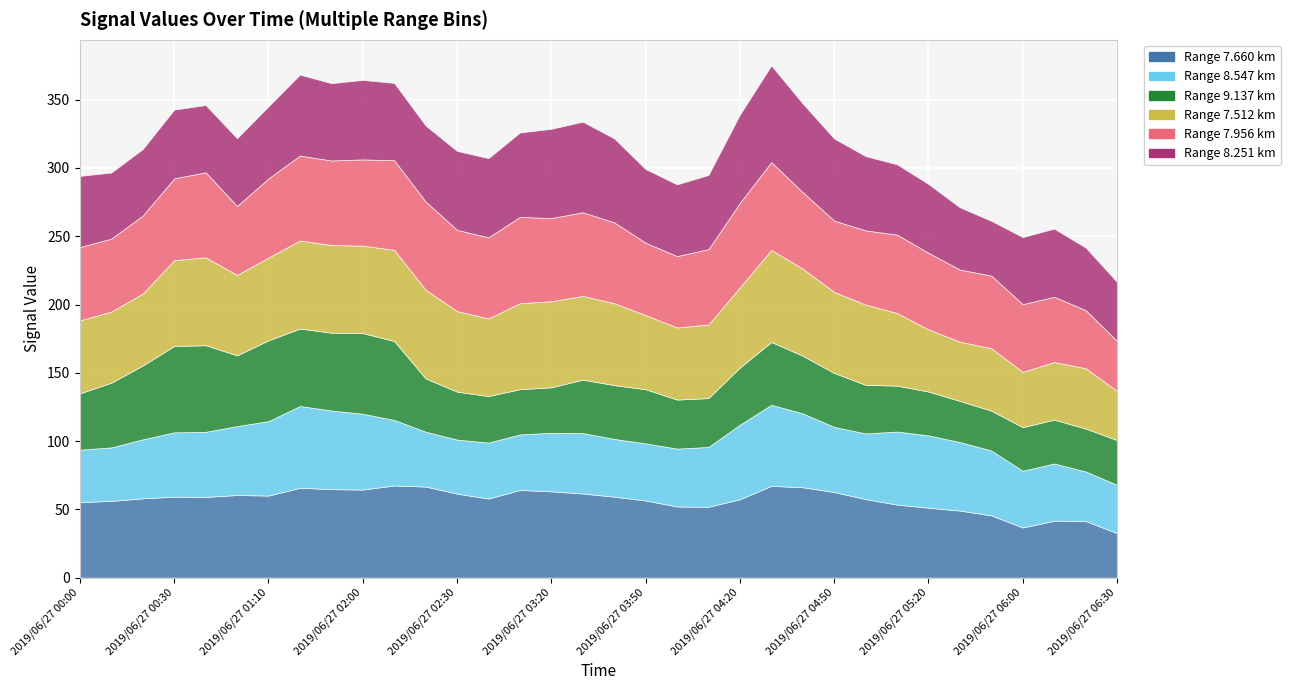

Reading right to left, list all the values displayed in this chart.

7.660: 2019/06/27 06:30=32.6	2019/06/27 06:20=41.5	2019/06/27 06:10=41.7	2019/06/27 06:00=36.7	2019/06/27 05:40=45.6	2019/06/27 05:30=49.1	2019/06/27 05:20=51.2	2019/06/27 05:10=53.5	2019/06/27 05:00=57.5	2019/06/27 04:50=62.7	2019/06/27 04:40=66.2	2019/06/27 04:30=67.2	2019/06/27 04:20=57.4	2019/06/27 04:10=51.9	2019/06/27 04:00=52.1	2019/06/27 03:50=56.5	2019/06/27 03:40=59.3	2019/06/27 03:30=61.6	2019/06/27 03:20=63.2	2019/06/27 03:10=64.2	2019/06/27 02:40=57.9	2019/06/27 02:30=61.5	2019/06/27 02:20=66.7	2019/06/27 02:10=67.5	2019/06/27 02:00=64.5	2019/06/27 01:30=64.8	2019/06/27 01:20=65.8	2019/06/27 01:10=60.1	2019/06/27 01:00=60.5	2019/06/27 00:40=59.1	2019/06/27 00:30=59.3	2019/06/27 00:20=58.1	2019/06/27 00:10=56.2	2019/06/27 00:00=55.3
8.547: 2019/06/27 06:30=35.4	2019/06/27 06:20=36.3	2019/06/27 06:10=41.9	2019/06/27 06:00=41.6	2019/06/27 05:40=47.5	2019/06/27 05:30=50.2	2019/06/27 05:20=53.0	2019/06/27 05:10=53.5	2019/06/27 05:00=48.1	2019/06/27 04:50=47.7	2019/06/27 04:40=54.1	2019/06/27 04:30=59.4	2019/06/27 04:20=54.6	2019/06/27 04:10=43.8	2019/06/27 04:00=42.4	2019/06/27 03:50=41.8	2019/06/27 03:40=42.3	2019/06/27 03:30=44.3	2019/06/27 03:20=42.9	2019/06/27 03:10=40.7	2019/06/27 02:40=41.0	2019/06/27 02:30=39.6	2019/06/27 02:20=40.2	2019/06/27 02:10=48.0	2019/06/27 02:00=55.5	2019/06/27 01:30=57.6	2019/06/27 01:20=59.9	2019/06/27 01:10=54.5	2019/06/27 01:00=50.5	2019/06/27 00:40=47.7	2019/06/27 00:30=47.1	2019/06/27 00:20=43.2	2019/06/27 00:10=39.2	2019/06/27 00:00=38.4
9.137: 2019/06/27 06:30=32.8	2019/06/27 06:20=31.4	2019/06/27 06:10=32.1	2019/06/27 06:00=31.9	2019/06/27 05:40=29.2	2019/06/27 05:30=30.1	2019/06/27 05:20=32.1	2019/06/27 05:10=33.6	2019/06/27 05:00=35.6	2019/06/27 04:50=39.5	2019/06/27 04:40=42.2	2019/06/27 04:30=46.0	2019/06/27 04:20=41.9	2019/06/27 04:10=35.8	2019/06/27 04:00=35.9	2019/06/27 03:50=39.7	2019/06/27 03:40=39.4	2019/06/27 03:30=39.1	2019/06/27 03:20=33.3	2019/06/27 03:10=33.1	2019/06/27 02:40=34.1	2019/06/27 02:30=35.1	2019/06/27 02:20=39.0	2019/06/27 02:10=57.8	2019/06/27 02:00=59.1	2019/06/27 01:30=57.0	2019/06/27 01:20=56.7	2019/06/27 01:10=59.2	2019/06/27 01:00=51.8	2019/06/27 00:40=63.4	2019/06/27 00:30=63.3	2019/06/27 00:20=54.1	2019/06/27 00:10=47.4	2019/06/27 00:00=41.3
7.512: 2019/06/27 06:30=36.0	2019/06/27 06:20=44.2	2019/06/27 06:10=42.2	2019/06/27 06:00=40.5	2019/06/27 05:40=45.7	2019/06/27 05:30=43.4	2019/06/27 05:20=45.5	2019/06/27 05:10=53.2	2019/06/27 05:00=58.8	2019/06/27 04:50=59.3	2019/06/27 04:40=63.8	2019/06/27 04:30=67.4	2019/06/27 04:20=58.7	2019/06/27 04:10=53.9	2019/06/27 04:00=52.8	2019/06/27 03:50=54.3	2019/06/27 03:40=60.0	2019/06/27 03:30=61.3	2019/06/27 03:20=63.0	2019/06/27 03:10=63.0	2019/06/27 02:40=56.8	2019/06/27 02:30=59.0	2019/06/27 02:20=65.0	2019/06/27 02:10=66.8	2019/06/27 02:00=64.0	2019/06/27 01:30=64.2	2019/06/27 01:20=64.5	2019/06/27 01:10=60.6	2019/06/27 01:00=58.9	2019/06/27 00:40=64.4	2019/06/27 00:30=62.8	2019/06/27 00:20=52.7	2019/06/27 00:10=52.1	2019/06/27 00:00=53.4
7.956: 2019/06/27 06:30=36.6	2019/06/27 06:20=42.6	2019/06/27 06:10=47.8	2019/06/27 06:00=49.6	2019/06/27 05:40=53.2	2019/06/27 05:30=52.8	2019/06/27 05:20=56.1	2019/06/27 05:10=57.4	2019/06/27 05:00=54.3	2019/06/27 04:50=52.3	2019/06/27 04:40=56.0	2019/06/27 04:30=64.3	2019/06/27 04:20=61.9	2019/06/27 04:10=55.2	2019/06/27 04:00=52.3	2019/06/27 03:50=53.0	2019/06/27 03:40=59.2	2019/06/27 03:30=61.3	2019/06/27 03:20=60.9	2019/06/27 03:10=63.2	2019/06/27 02:40=59.4	2019/06/27 02:30=59.5	2019/06/27 02:20=64.6	2019/06/27 02:10=65.6	2019/06/27 02:00=63.2	2019/06/27 01:30=61.9	2019/06/27 01:20=62.2	2019/06/27 01:10=58.0	2019/06/27 01:00=50.5	2019/06/27 00:40=62.3	2019/06/27 00:30=59.9	2019/06/27 00:20=57.1	2019/06/27 00:10=53.4	2019/06/27 00:00=53.7
8.251: 2019/06/27 06:30=43.2	2019/06/27 06:20=45.8	2019/06/27 06:10=49.9	2019/06/27 06:00=49.1	2019/06/27 05:40=40.1	2019/06/27 05:30=45.6	2019/06/27 05:20=50.4	2019/06/27 05:10=51.5	2019/06/27 05:00=54.4	2019/06/27 04:50=60.1	2019/06/27 04:40=64.9	2019/06/27 04:30=70.8	2019/06/27 04:20=64.6	2019/06/27 04:10=54.3	2019/06/27 04:00=52.5	2019/06/27 03:50=53.9	2019/06/27 03:40=61.5	2019/06/27 03:30=66.3	2019/06/27 03:20=65.4	2019/06/27 03:10=61.8	2019/06/27 02:40=58.0	2019/06/27 02:30=57.8	2019/06/27 02:20=55.6	2019/06/27 02:10=56.6	2019/06/27 02:00=58.2	2019/06/27 01:30=56.6	2019/06/27 01:20=59.3	2019/06/27 01:10=52.8	2019/06/27 01:00=49.6	2019/06/27 00:40=49.2	2019/06/27 00:30=50.4	2019/06/27 00:20=48.7	2019/06/27 00:10=48.4	2019/06/27 00:00=52.1